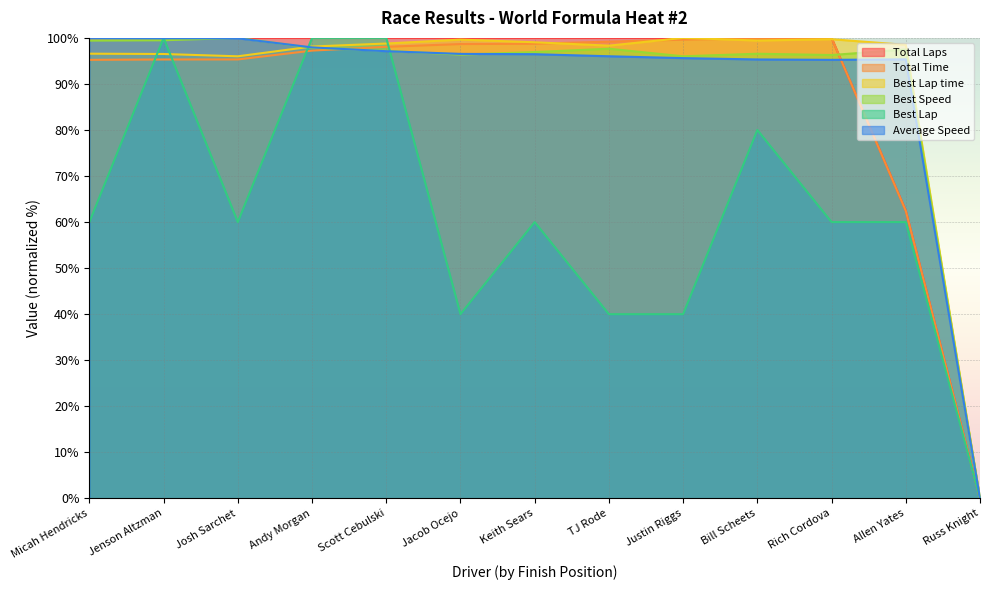

Is it true that Total Laps equals -63.6 at Russ Knight?

False